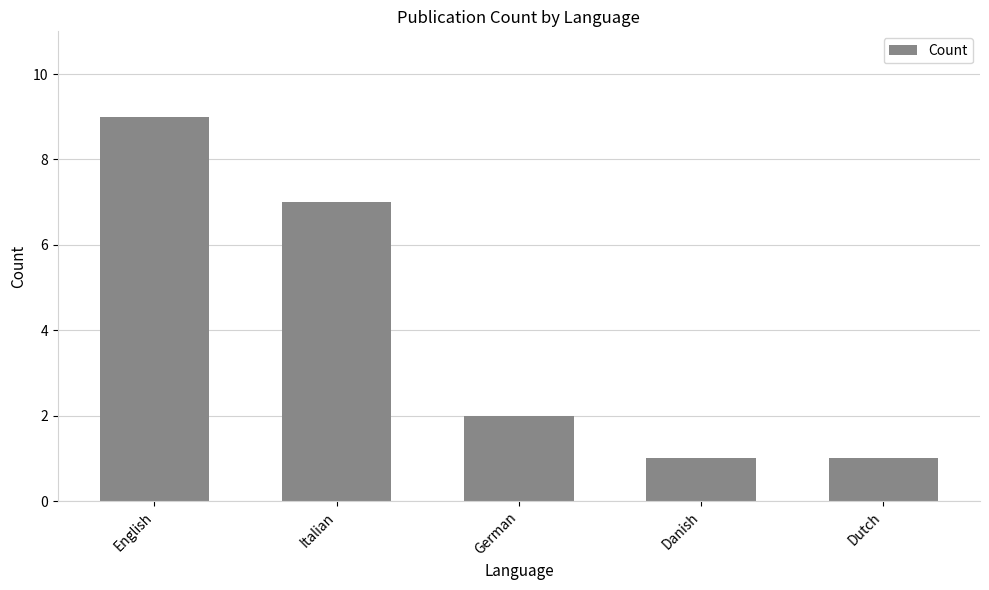

How many bars are there in total?

5